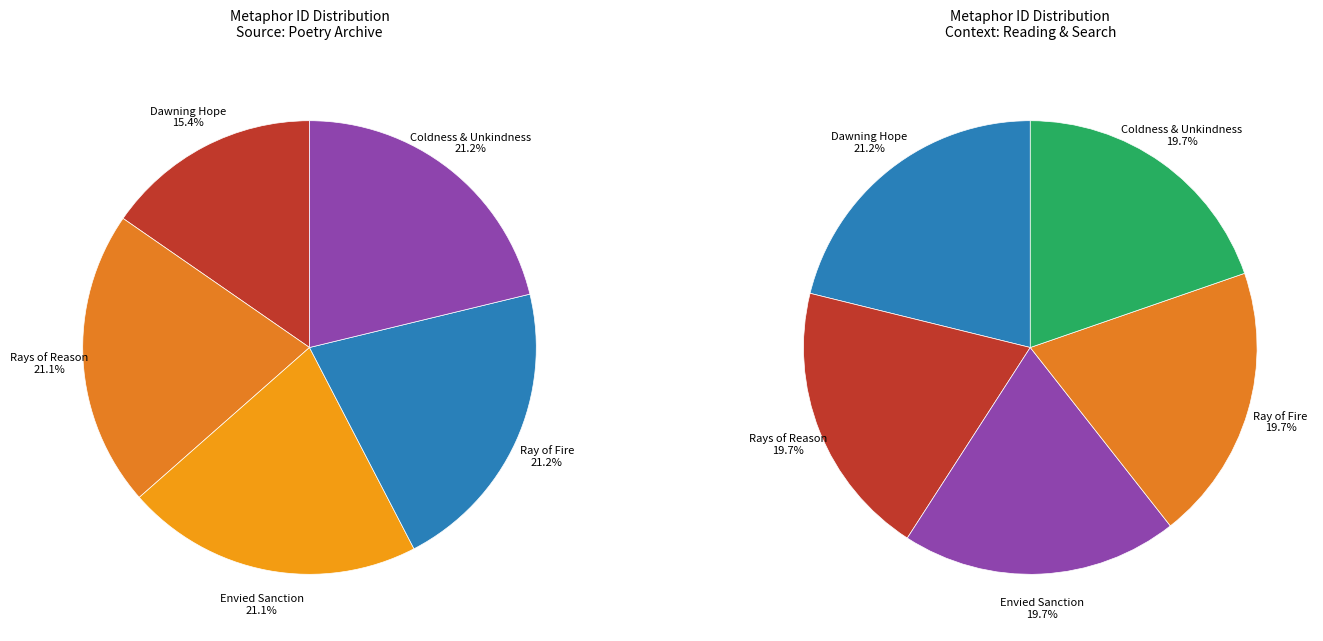

Approximately how many times larger is the value at Frequently, your coldness, your unkindness compared to So o'er my soul short rays of reason?

1.0